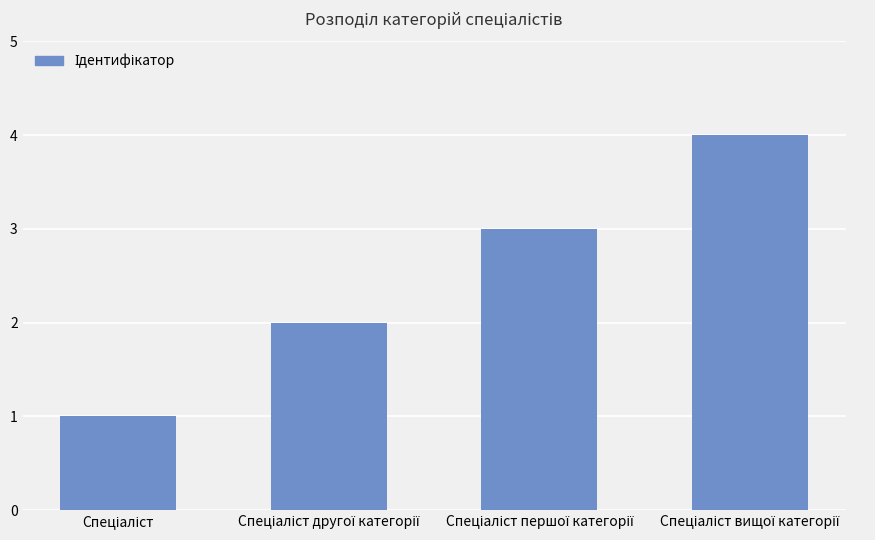

What is the sum of all values?

10